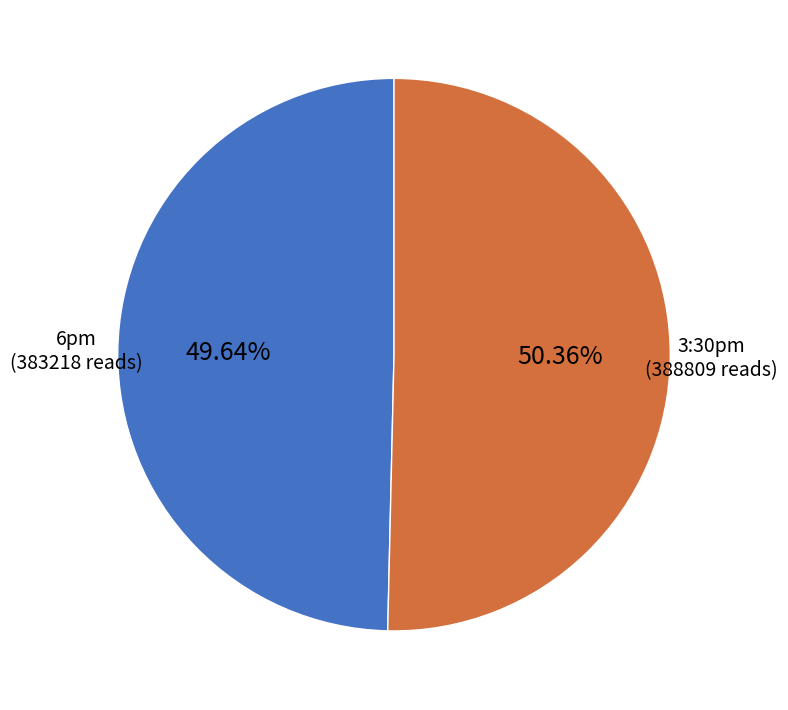

The 6pm slice represents 64% of the pie. True or false?

False